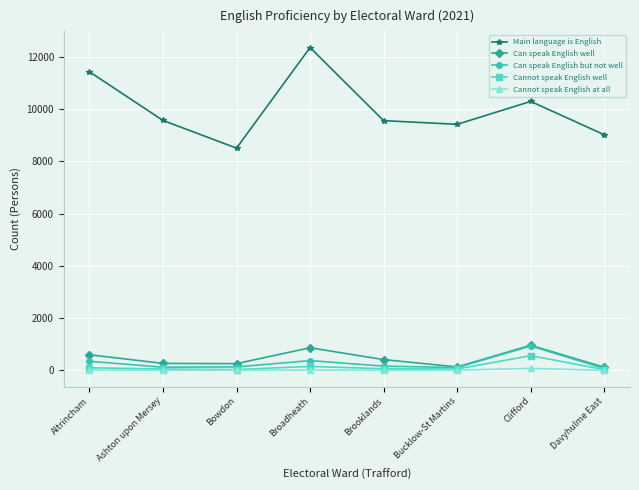

What is the sum of all Can speak English but not well values?

2285